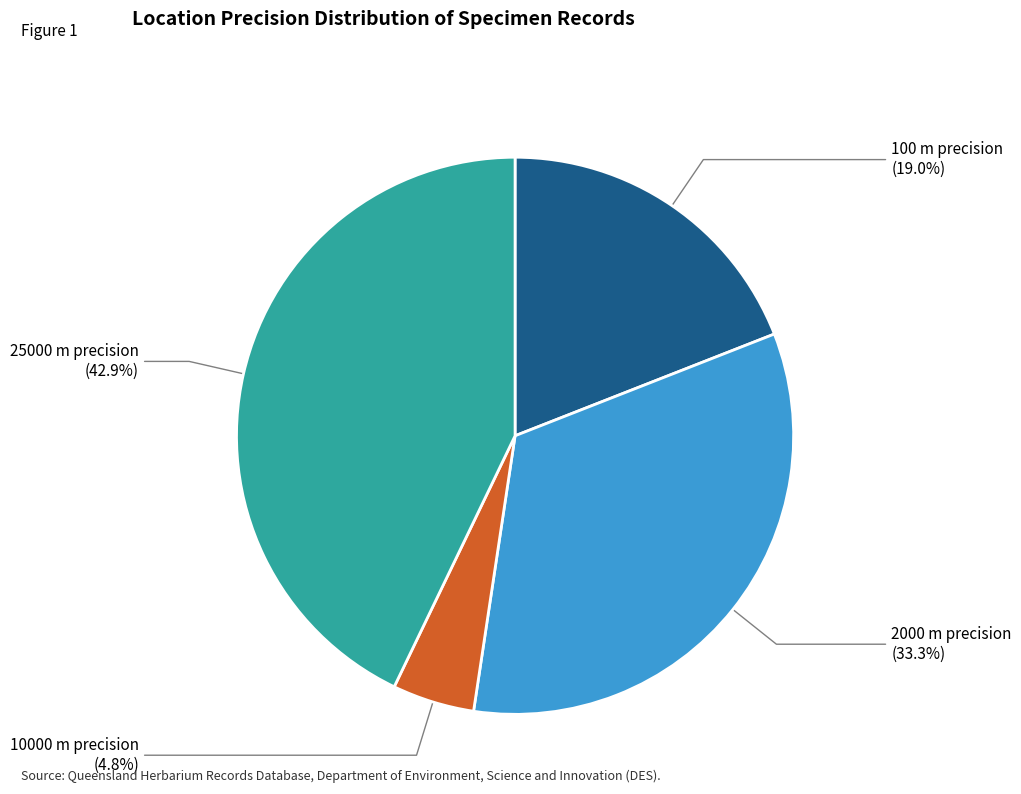

What percentage do 10000 m precision and 100 m precision together represent?

23.8%